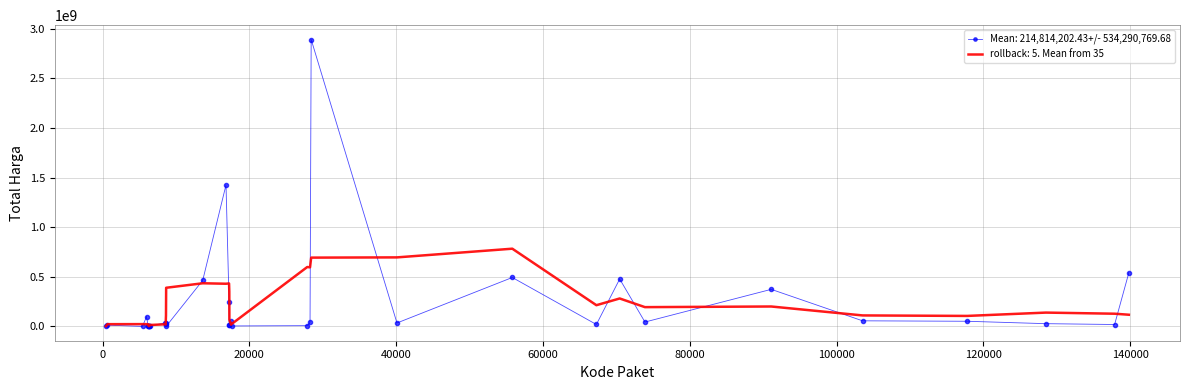

Rank the series by their maximum value, from lowest to highest.

rollback: 5. Mean from 35, Mean: 214,814,202.43+/- 534,290,769.68